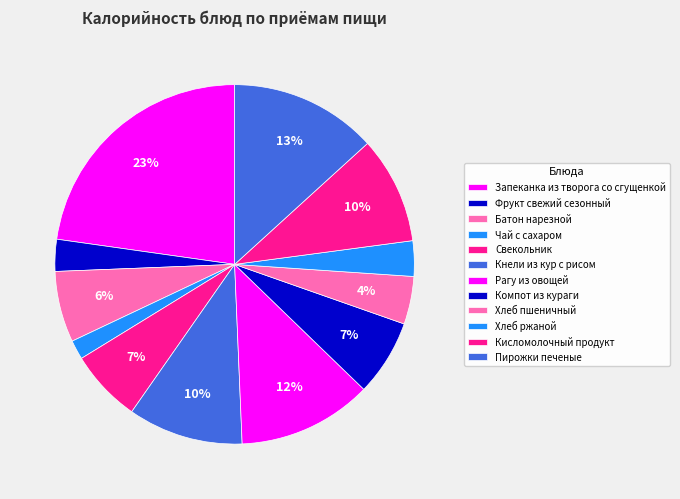

To the nearest percent, what is the difference between the Хлеб пшеничный and Фрукт свежий сезонный slice percentages?

1%